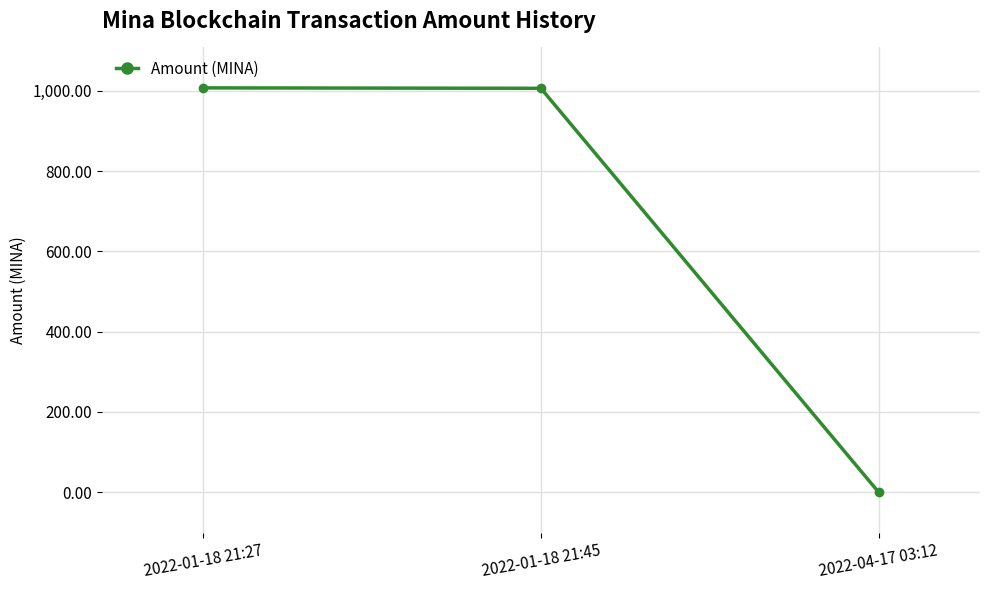

Between 2022-01-18 21:45 and 2022-04-17 03:12, which is larger?

2022-01-18 21:45